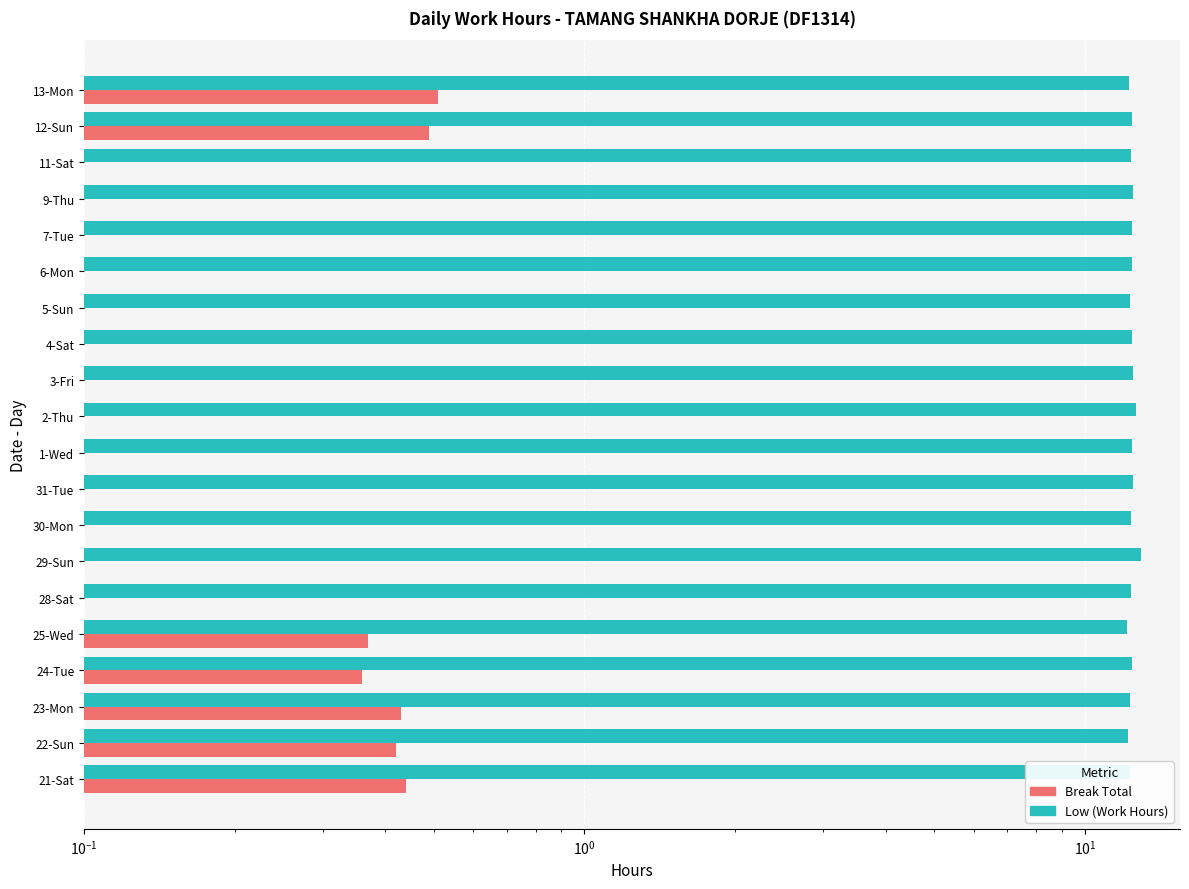

What is the maximum value for Break Total?

0.5